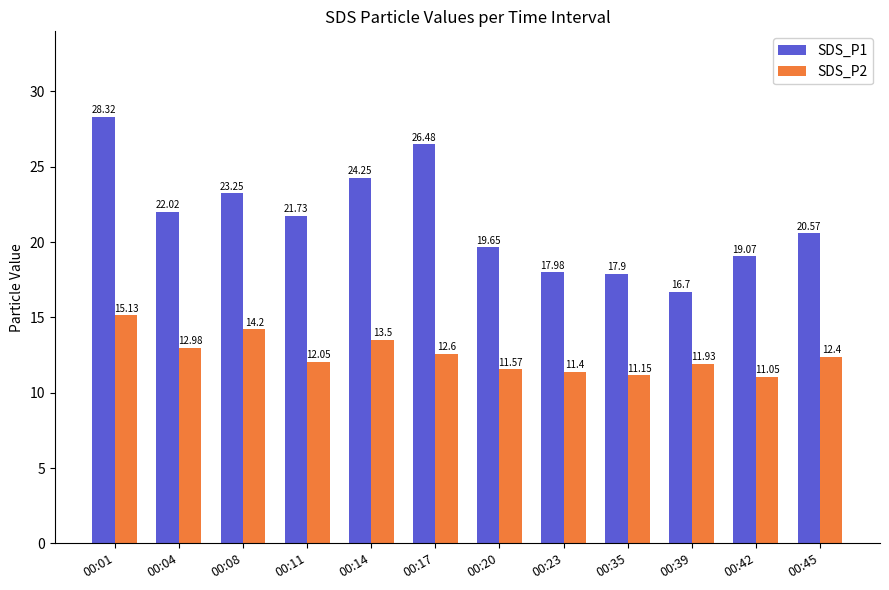

What is the difference between the maximum and second lowest values in the SDS_P2 series?

4.0